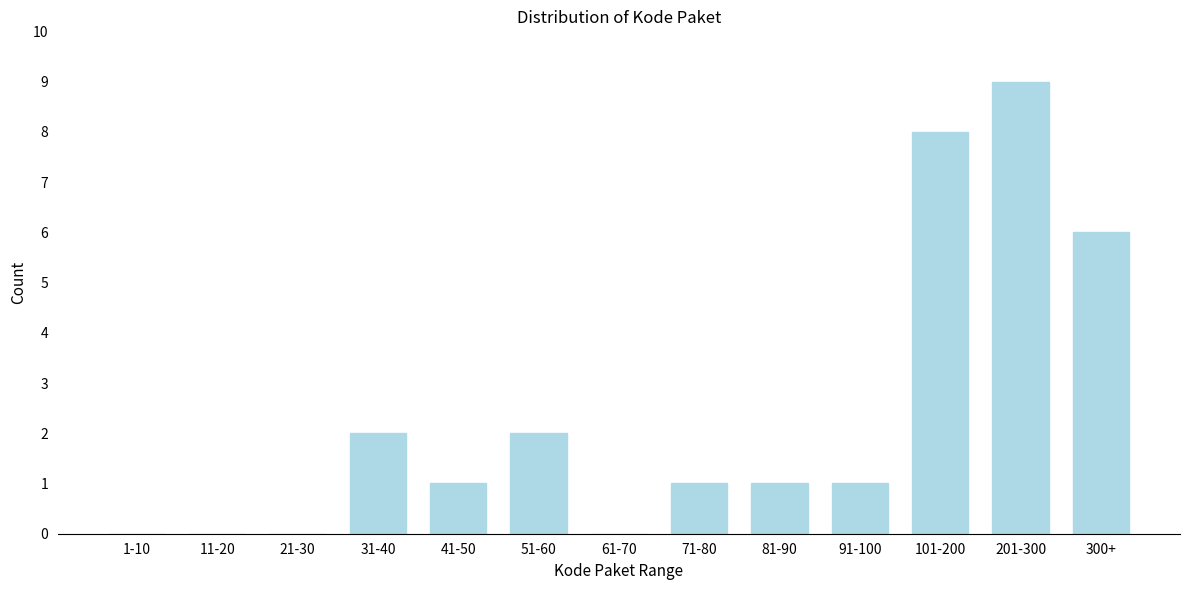

Reading left to right, transcribe all the data shown in this chart.

1-10=0	11-20=0	21-30=0	31-40=2	41-50=1	51-60=2	61-70=0	71-80=1	81-90=1	91-100=1	101-200=8	201-300=9	300+=6